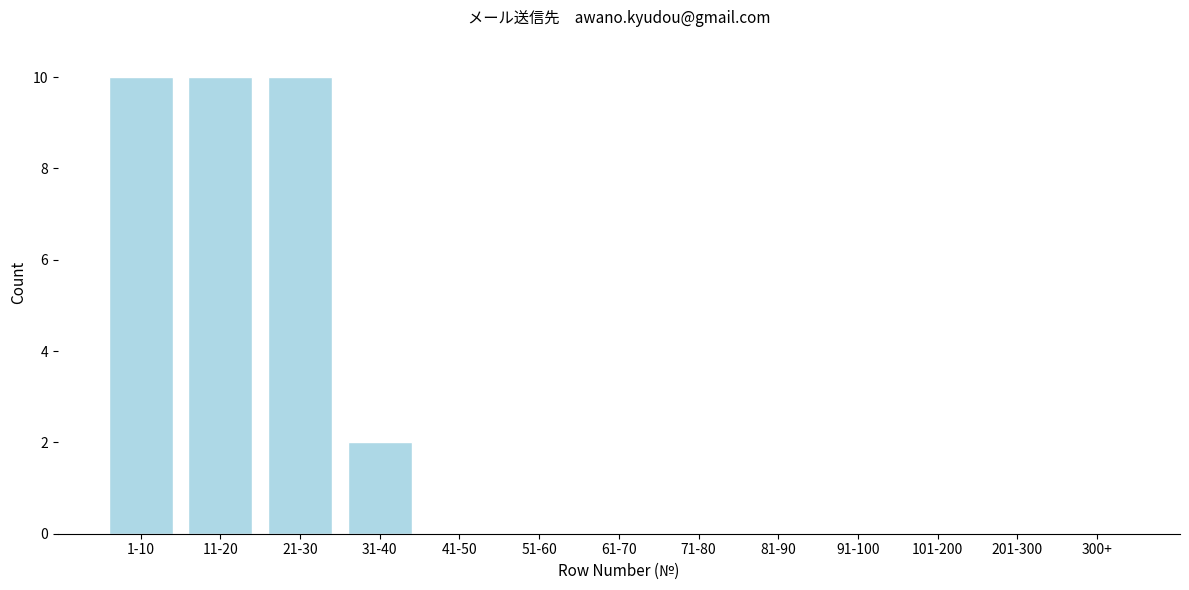

Reading right to left, extract all data points from this chart.

300+=0	201-300=0	101-200=0	91-100=0	81-90=0	71-80=0	61-70=0	51-60=0	41-50=0	31-40=2	21-30=10	11-20=10	1-10=10